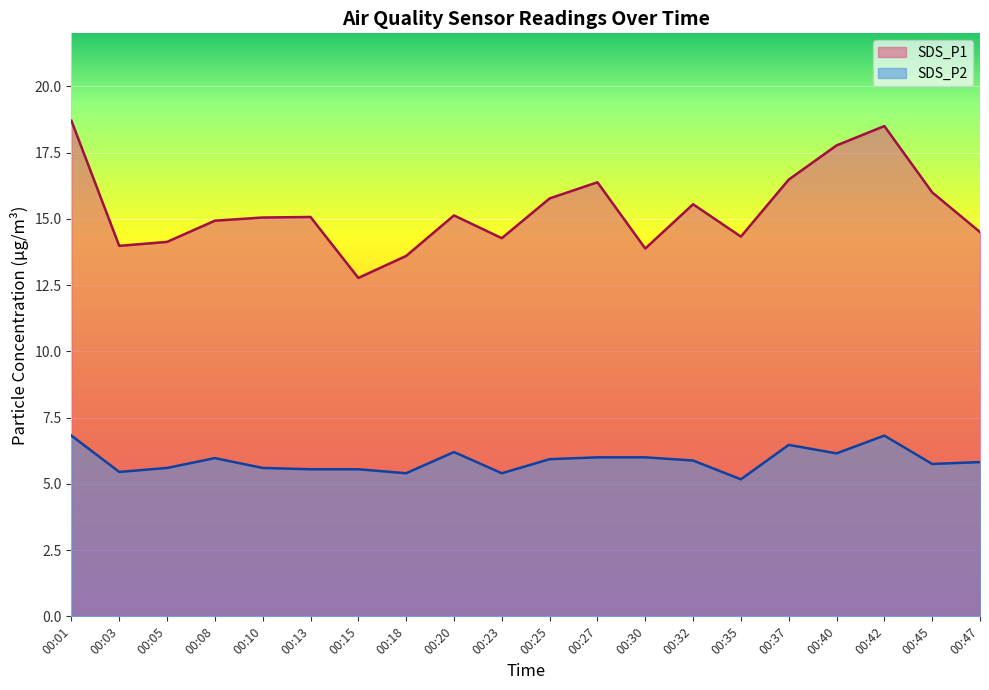

What is the average value of the SDS_P2 series?

5.9